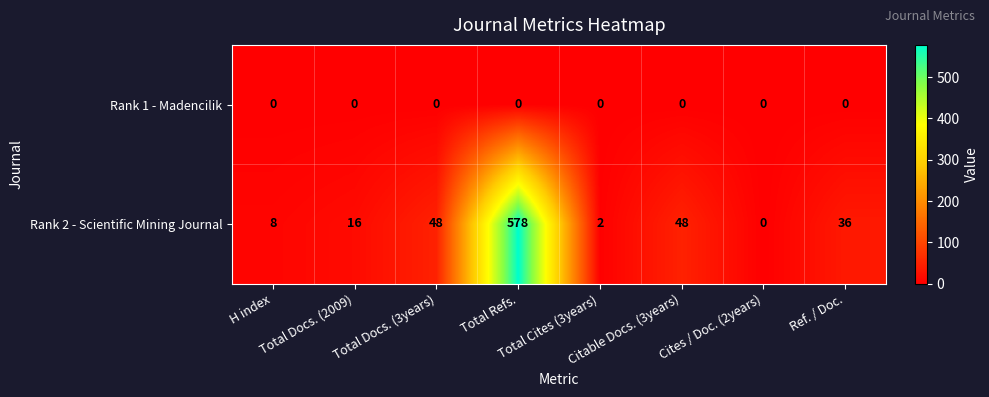

Which series has the widest spread of values?

Rank 2 - Scientific Mining Journal